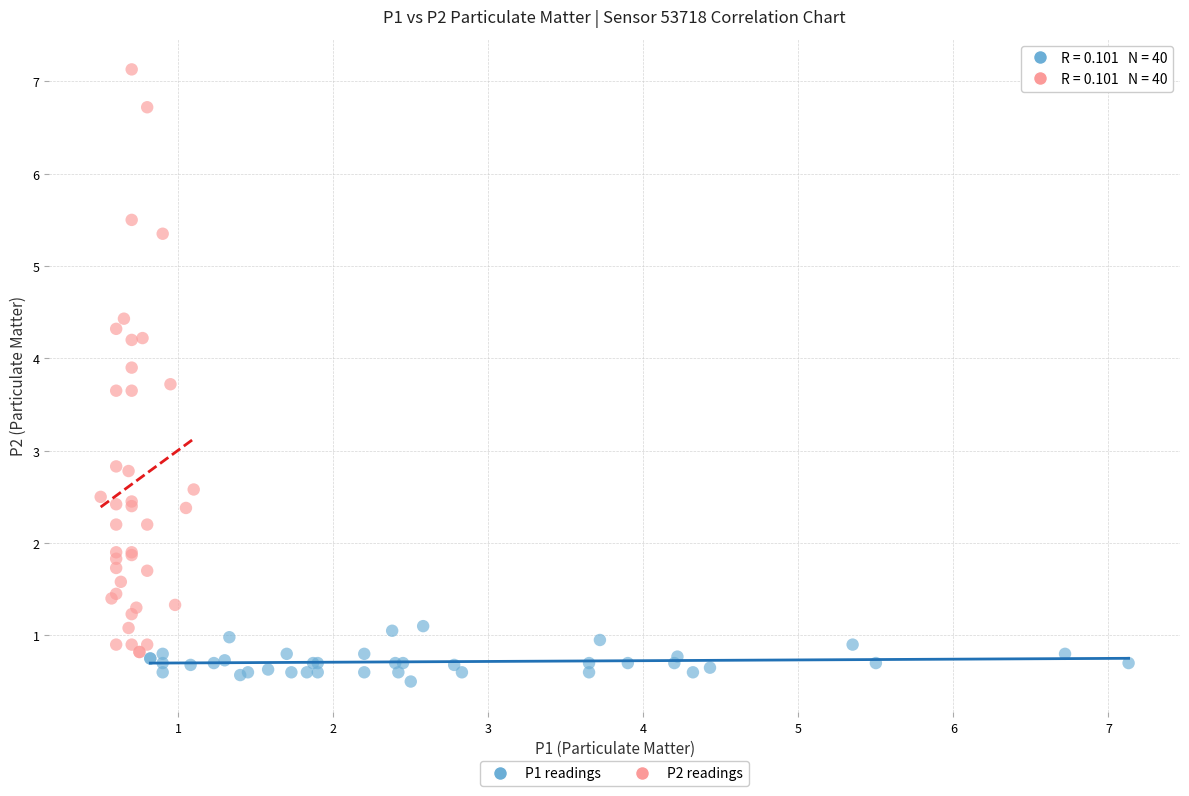

Which series has the largest Y range (max minus min)?

P2 readings